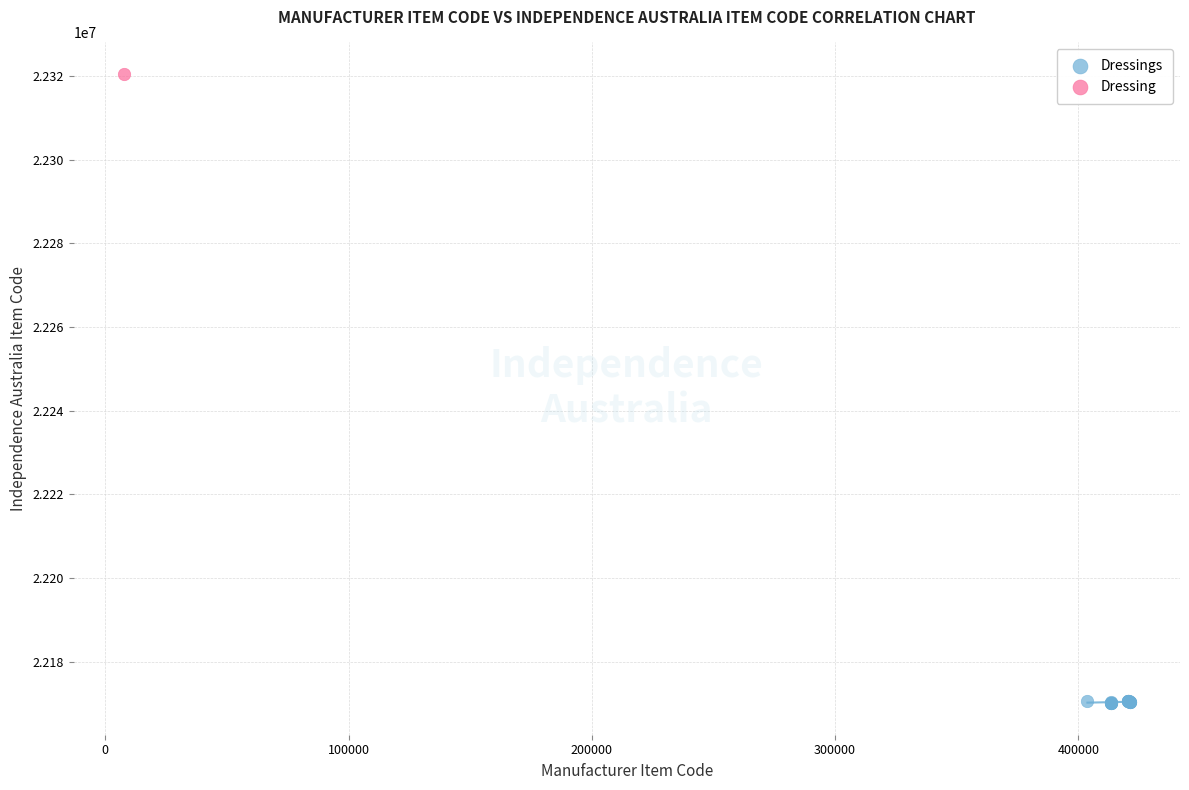

What are all the series names shown in the legend?

Dressings, Dressing